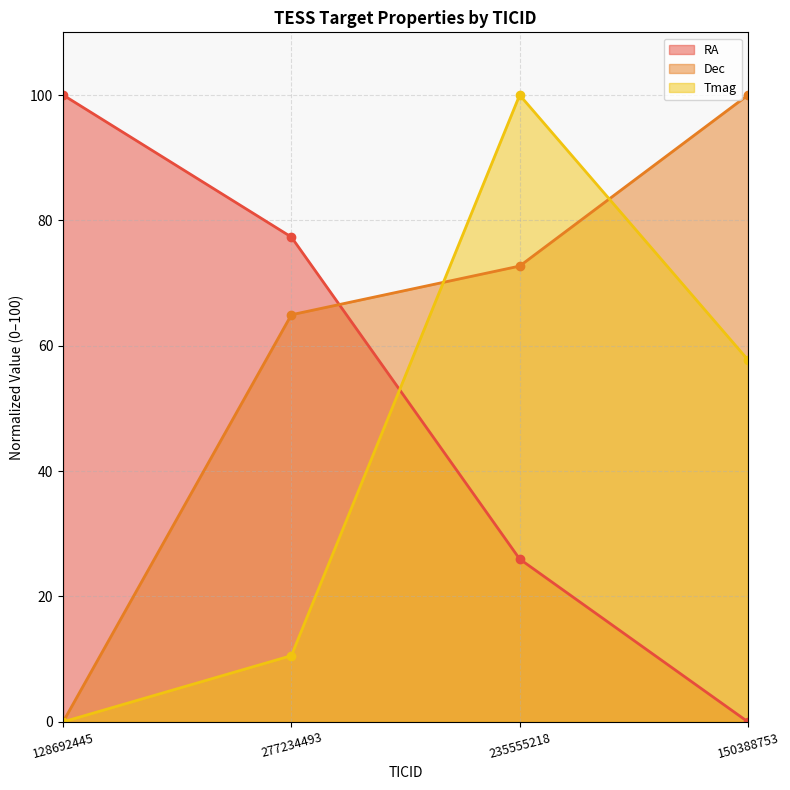

Read the RA value at 235555218.

26.0